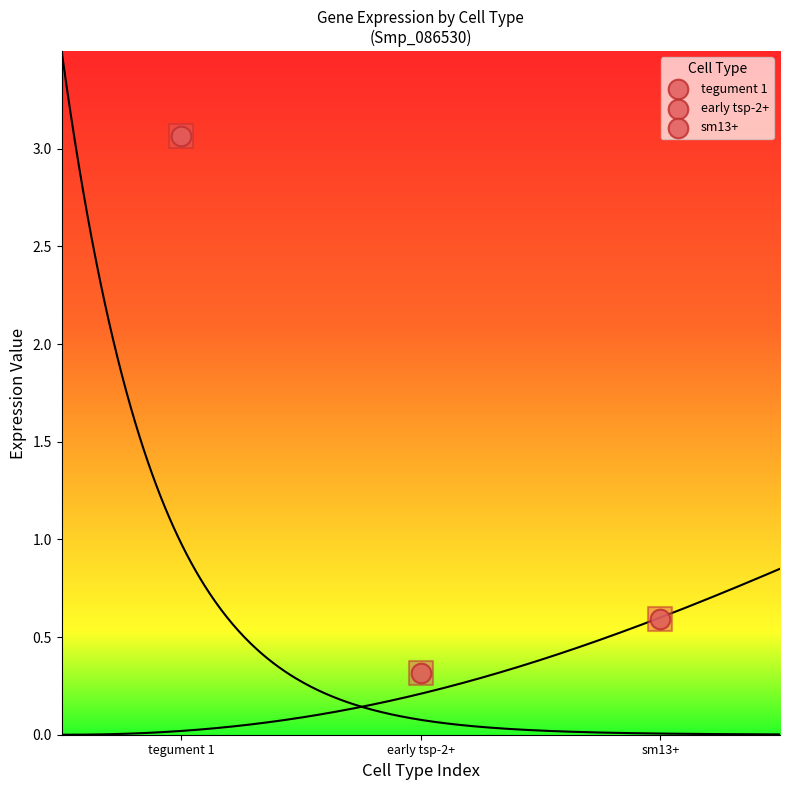

What is the change in value from tegument 1 to sm13+?

-2.5